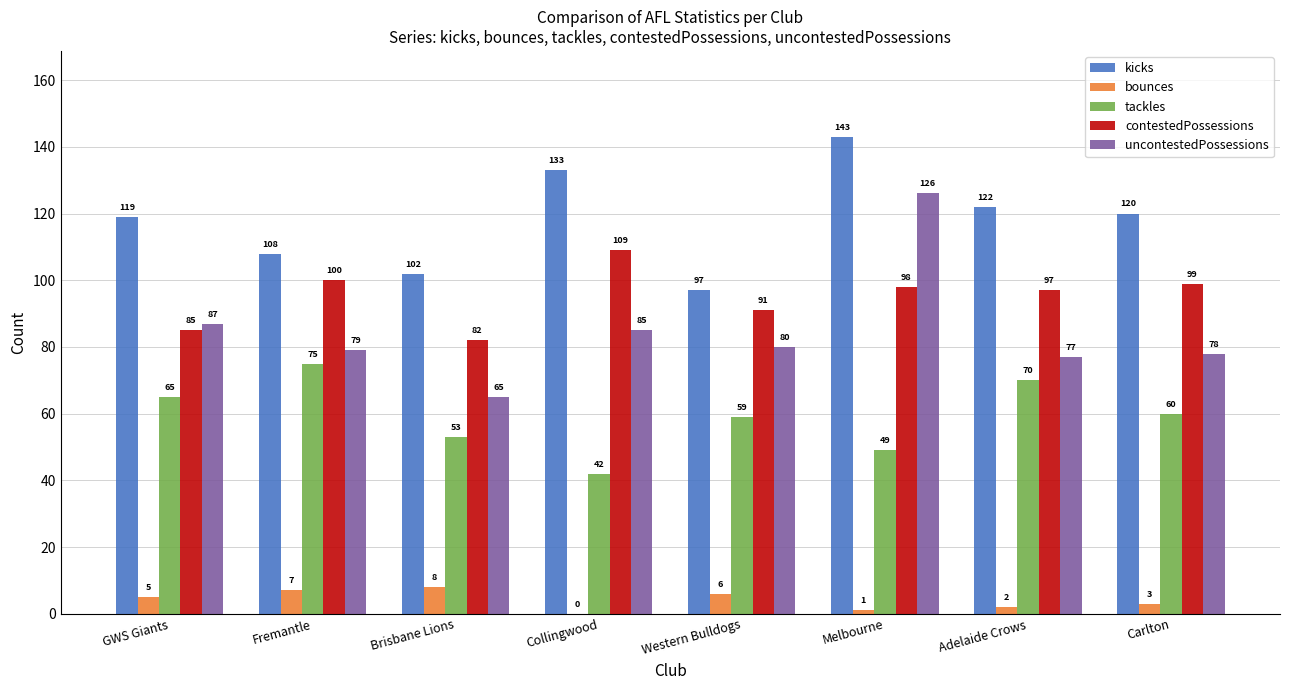

What is the sum of all bounces values?

32